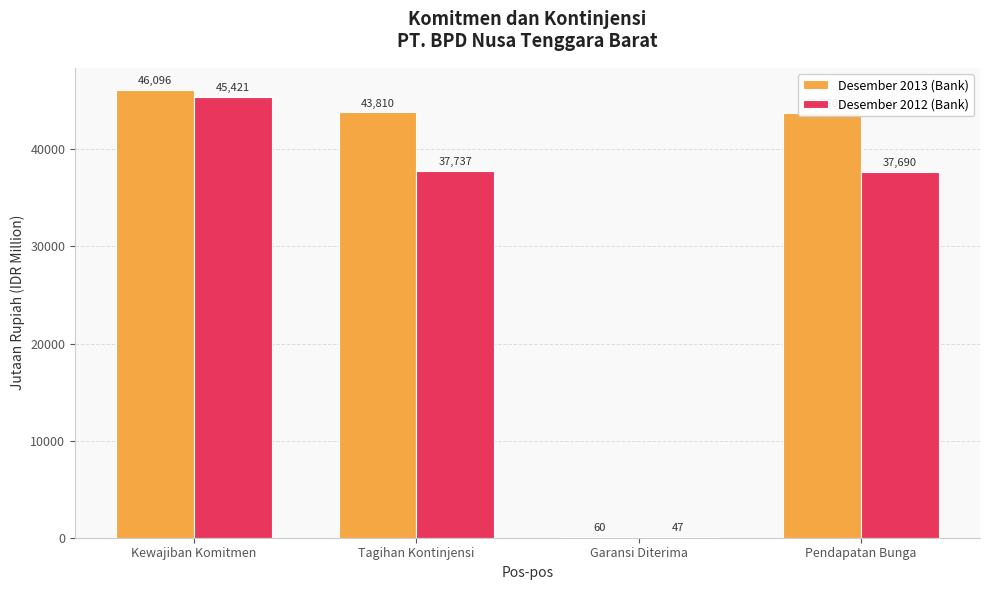

Reading right to left, list all the values displayed in this chart.

Desember 2013 (Bank): 43750	60	43810	46096
Desember 2012 (Bank): 37690	47	37737	45421